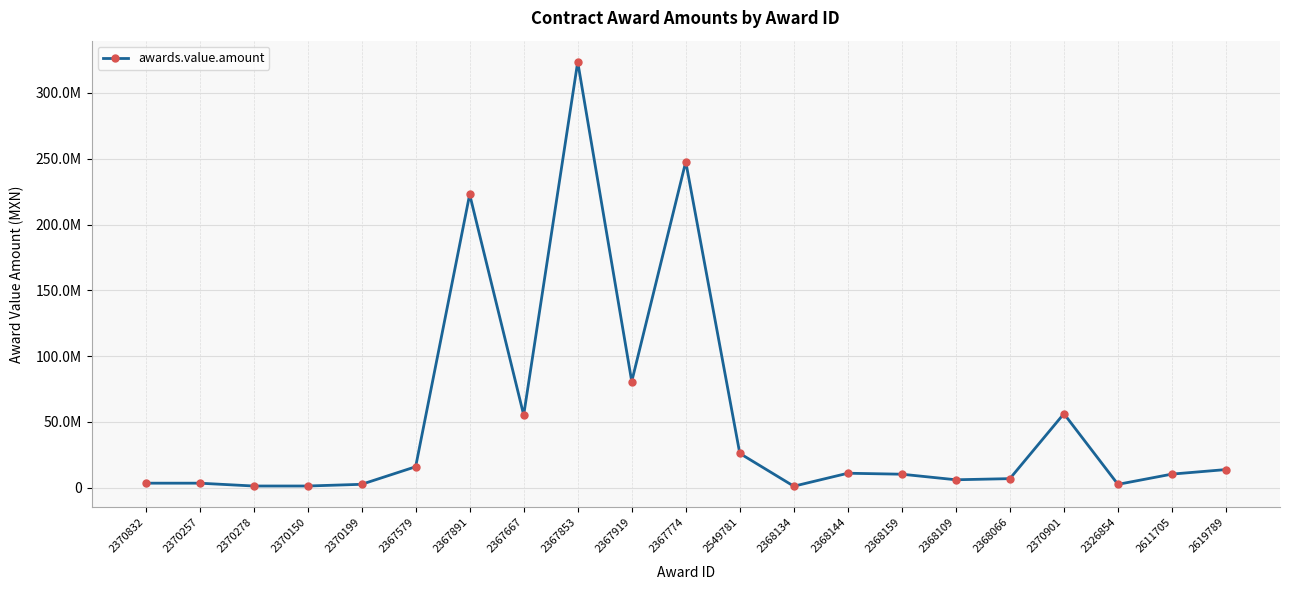

Rank the categories by value from lowest to highest.

2368134, 2370278, 2370150, 2326854, 2370199, 2370257, 2370832, 2368109, 2368066, 2368159, 2611705, 2368144, 2619789, 2367579, 2549781, 2367667, 2370901, 2367919, 2367891, 2367774, 2367853